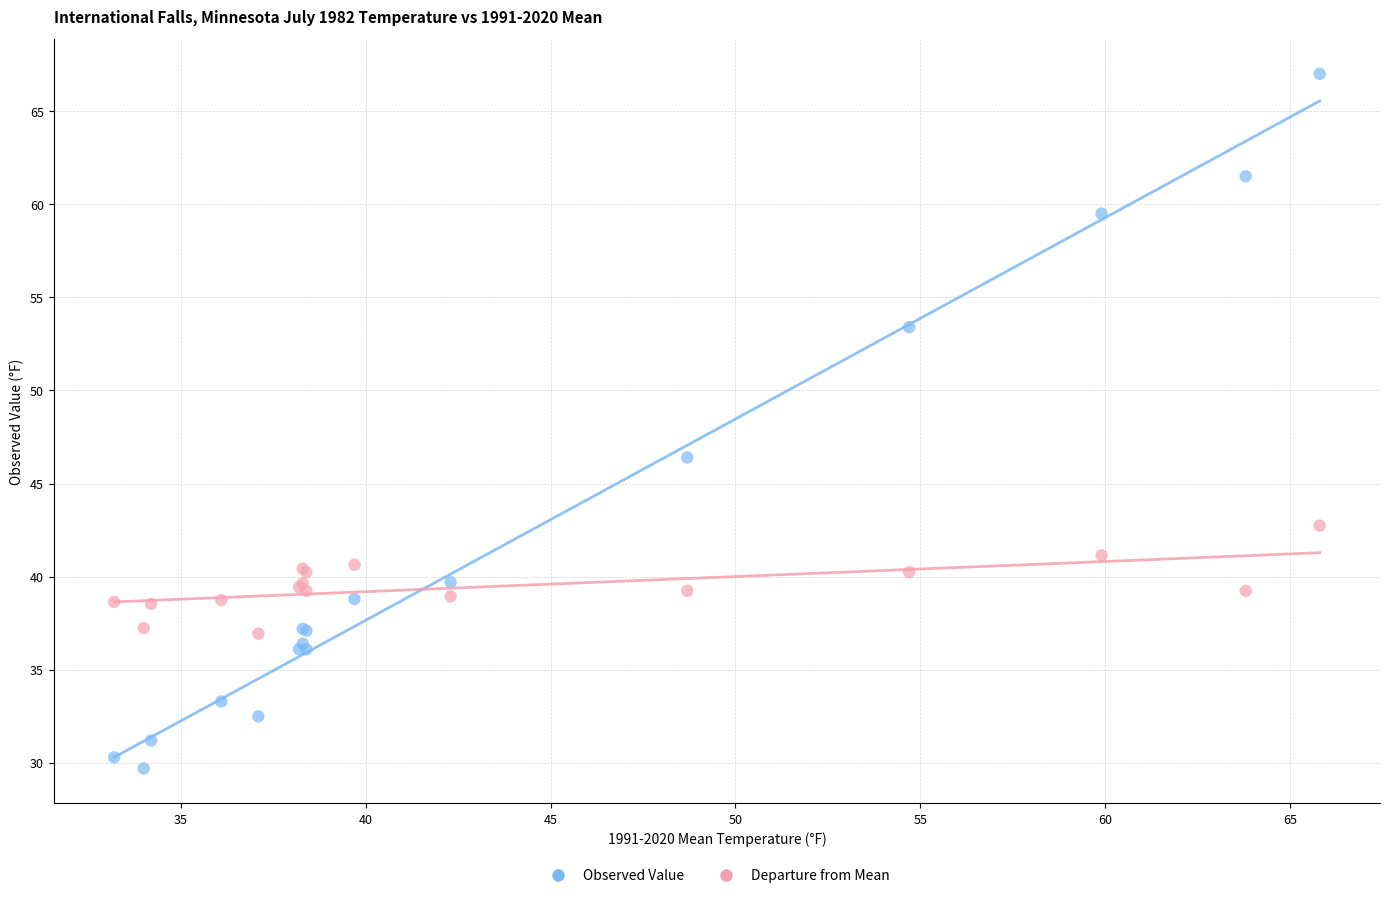

Which series has the widest spread of Y values?

Observed Value